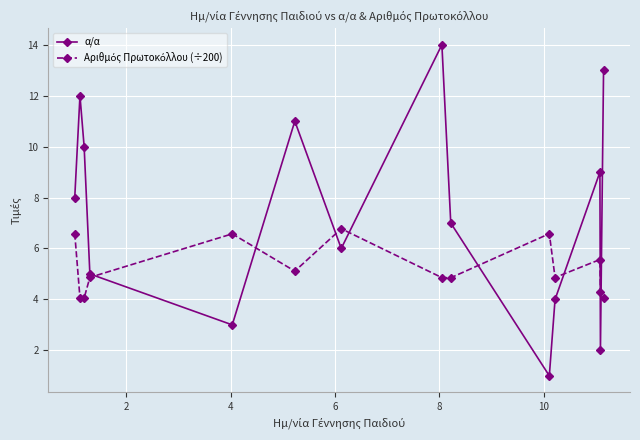

Which series has the largest range (max minus min)?

α/α